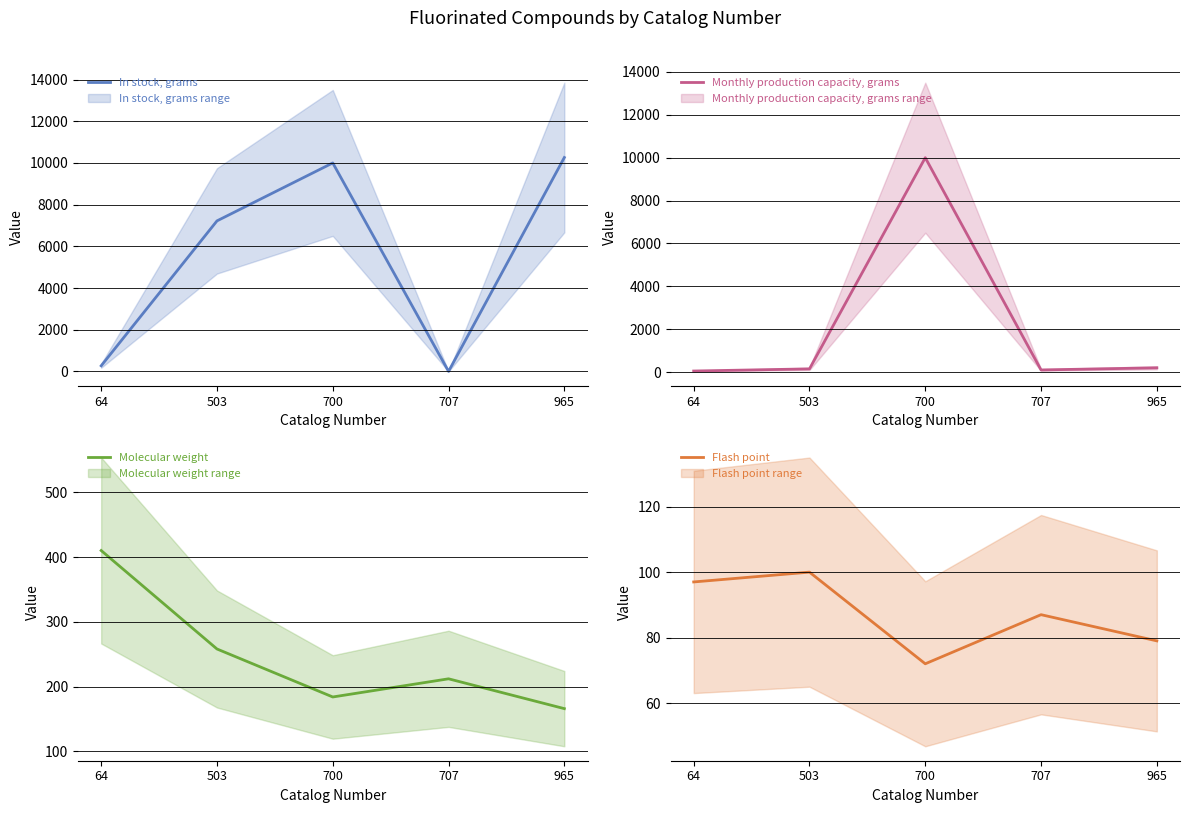

True or false: Monthly production capacity, grams has a value of 69.0 at 64.

False